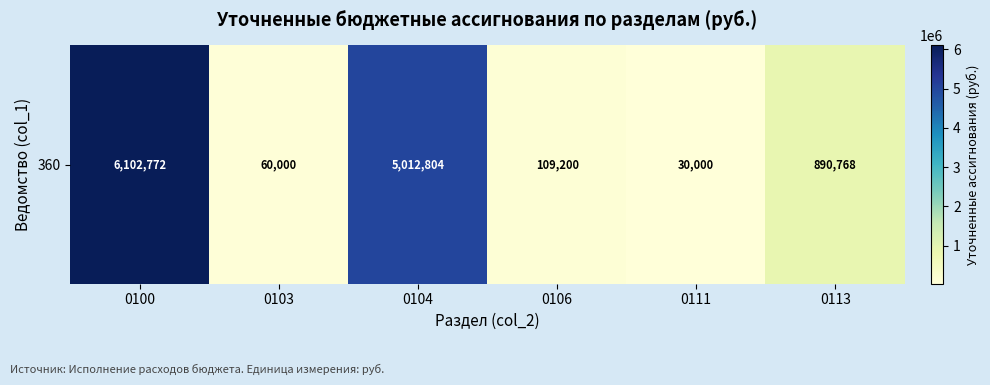

What is the smallest value displayed?

30000.0